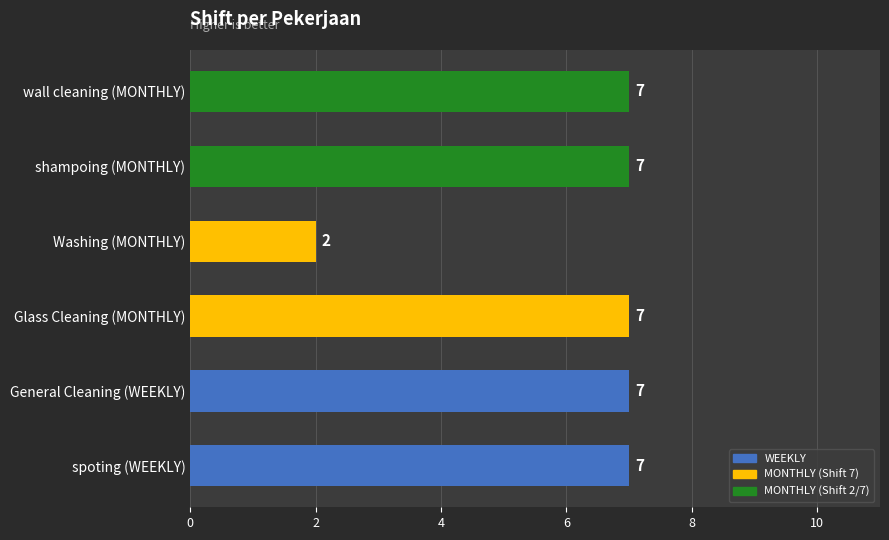

Count the values in the range 7 to 8.

5